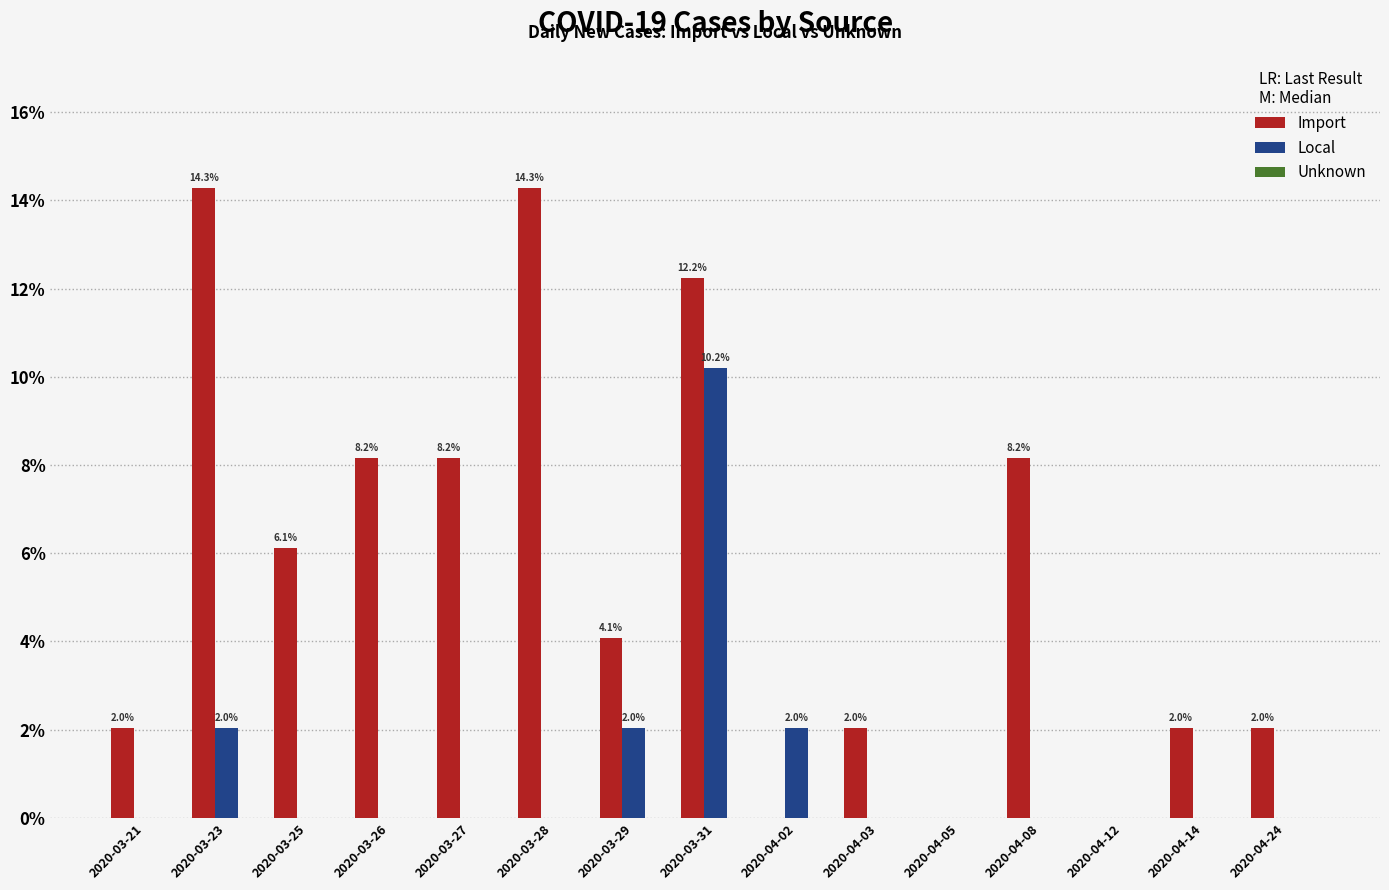

What is the difference between the Import values at 2020-04-08 and 2020-04-12?

8.2